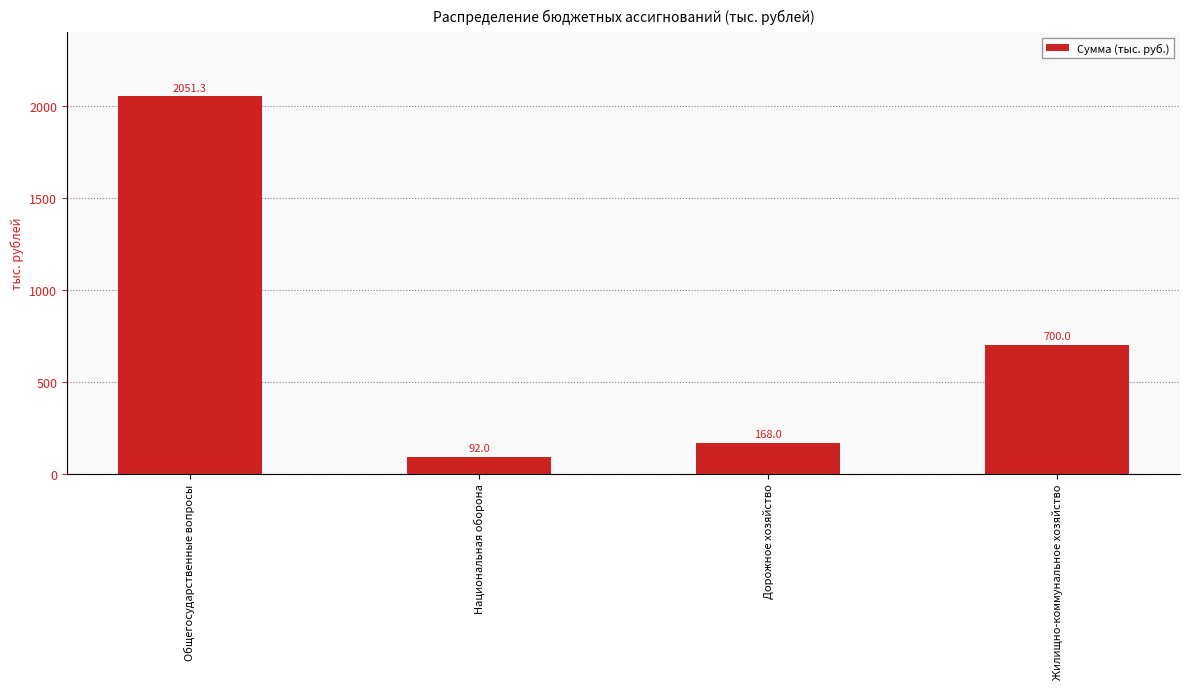

List the labels in order of value, smallest first.

Национальная оборона, Дорожное хозяйство, Жилищно-коммунальное хозяйство, Общегосударственные вопросы